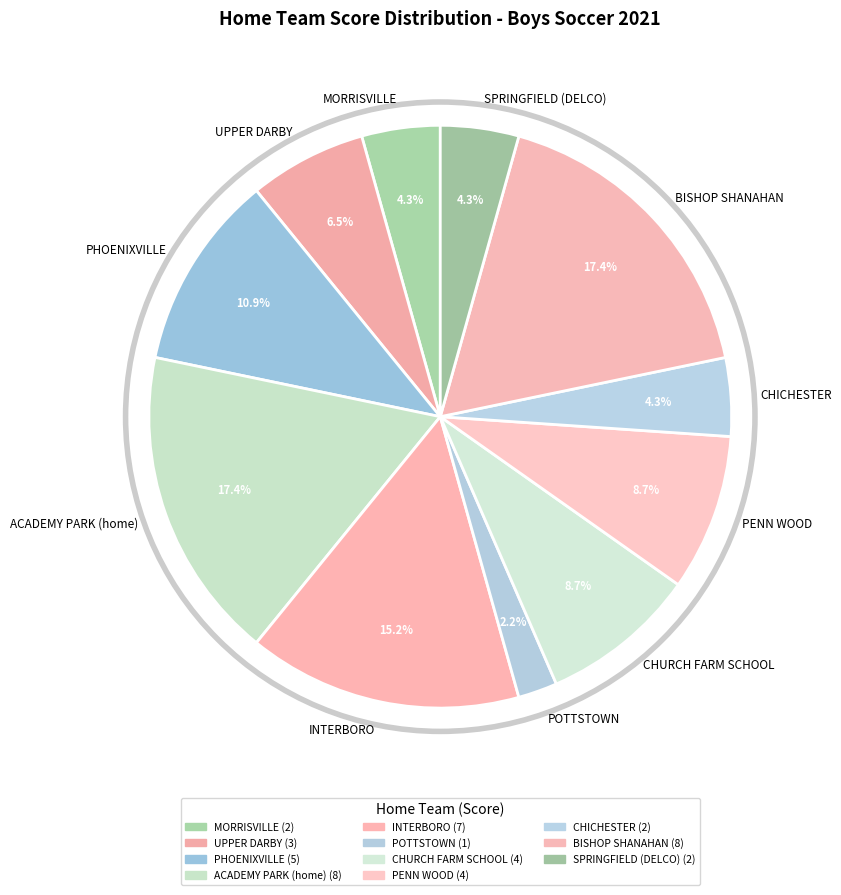

How many slices are in this pie chart?

11